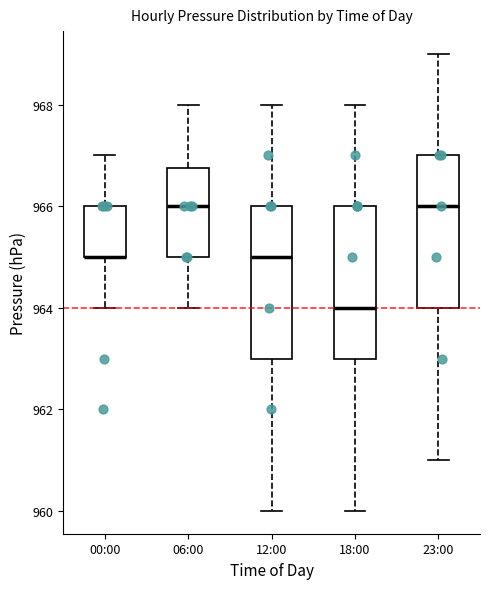

Reading left to right, transcribe this box plot: for each box, give where its median line is, the range the box spans, and where its two whiskers end, as read against the y-axis. The values are not printed on the chart, so give them approximately, as read against the axis.

00:00: median 965.0 (drawn on the box's lower edge), box 965.0 to 966.0, whiskers 964.0 to 967.0
06:00: median 966.0, box 965.0 to 966.8, whiskers 964.0 to 968.0
12:00: median 965.0, box 963.0 to 966.0, whiskers 960.0 to 968.0
18:00: median 964.0, box 963.0 to 966.0, whiskers 960.0 to 968.0
23:00: median 966.0, box 964.0 to 967.0, whiskers 961.0 to 969.0